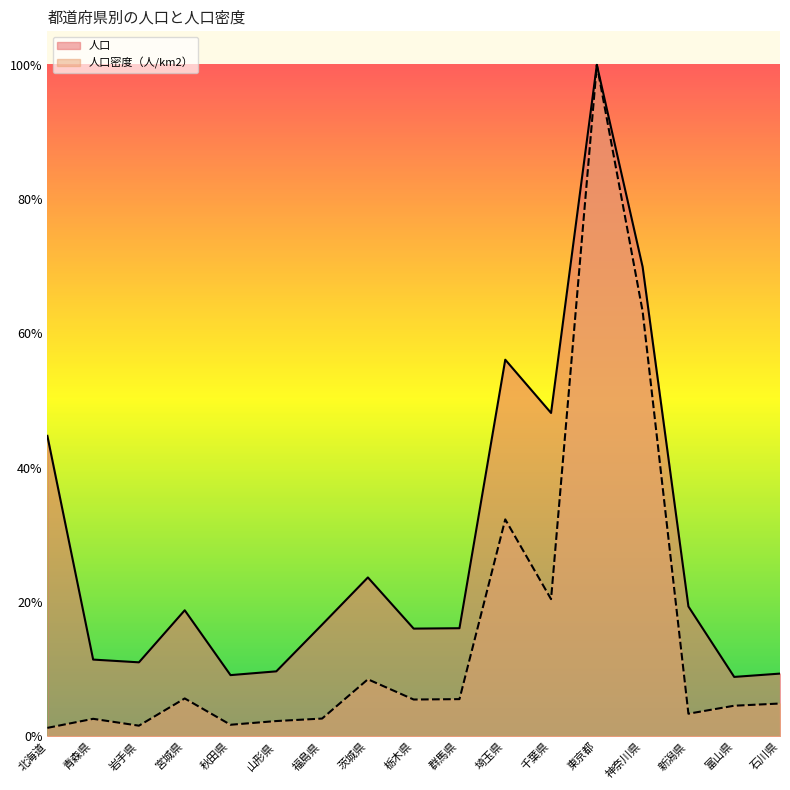

Which has a higher value, 千葉県 or 福島県?

千葉県